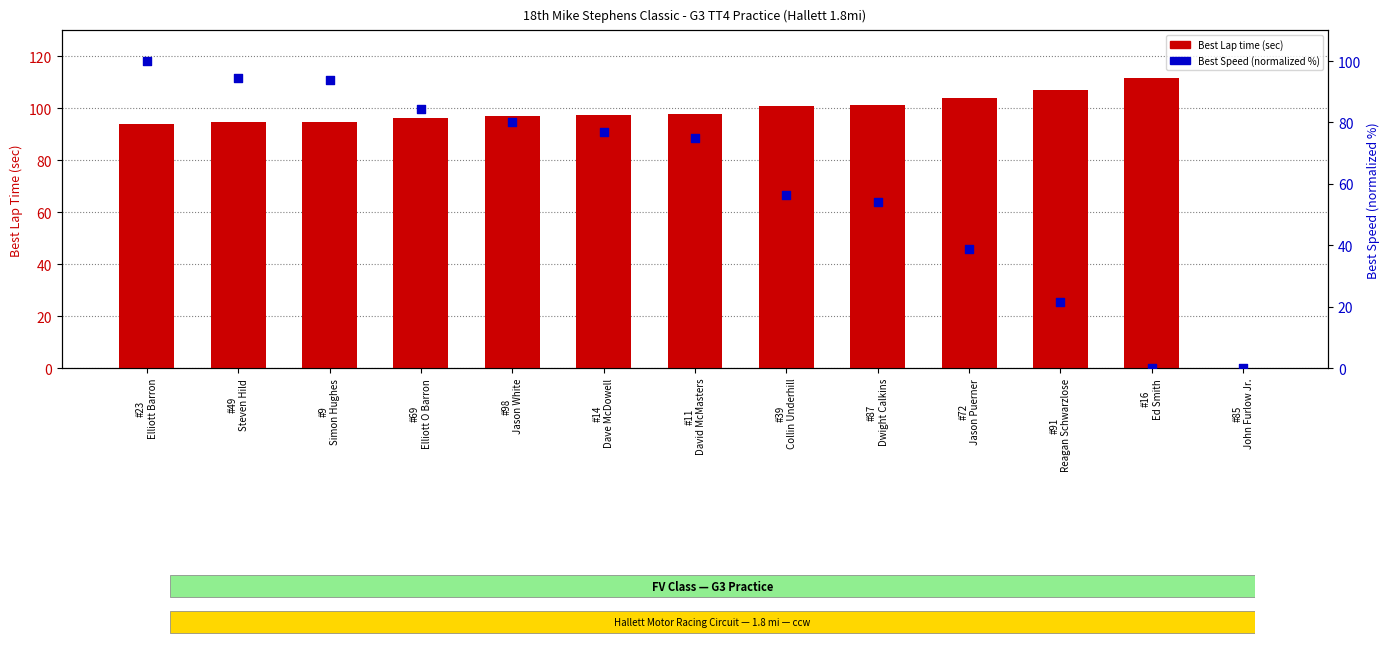

Which series has the largest total across all categories?

Best Lap time (sec)